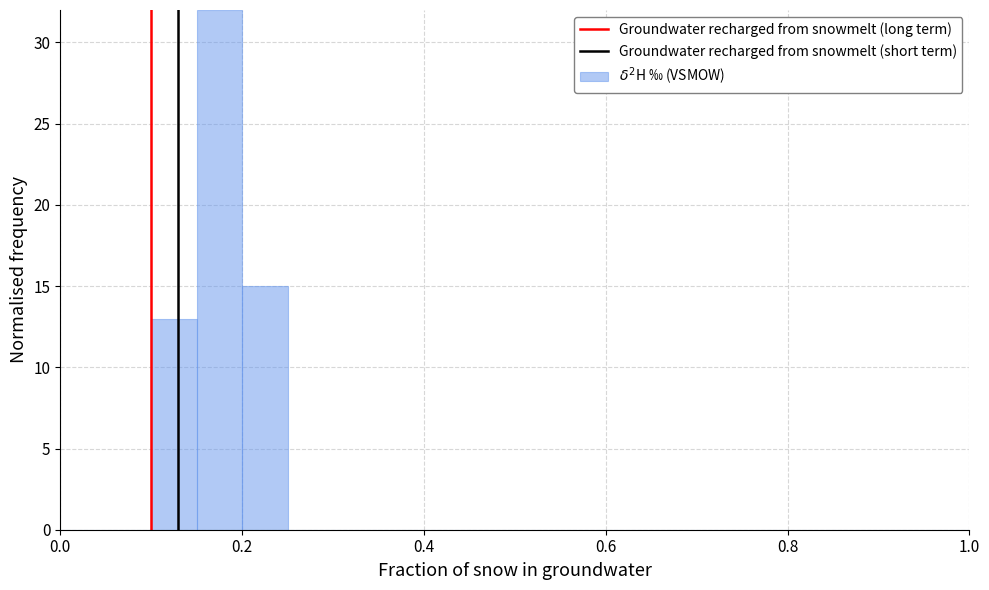

Around what value on the x-axis is the tallest bar? Give the approximate position of its centre, as read against the axis.

0.18